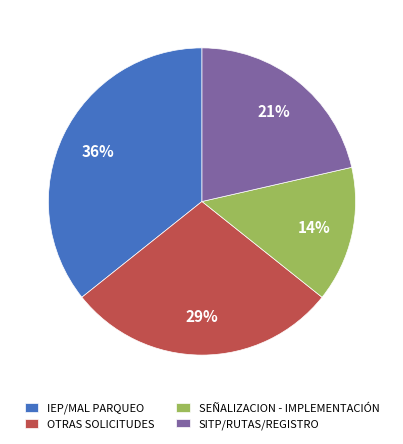

To the nearest percent, what is the average slice percentage?

25%